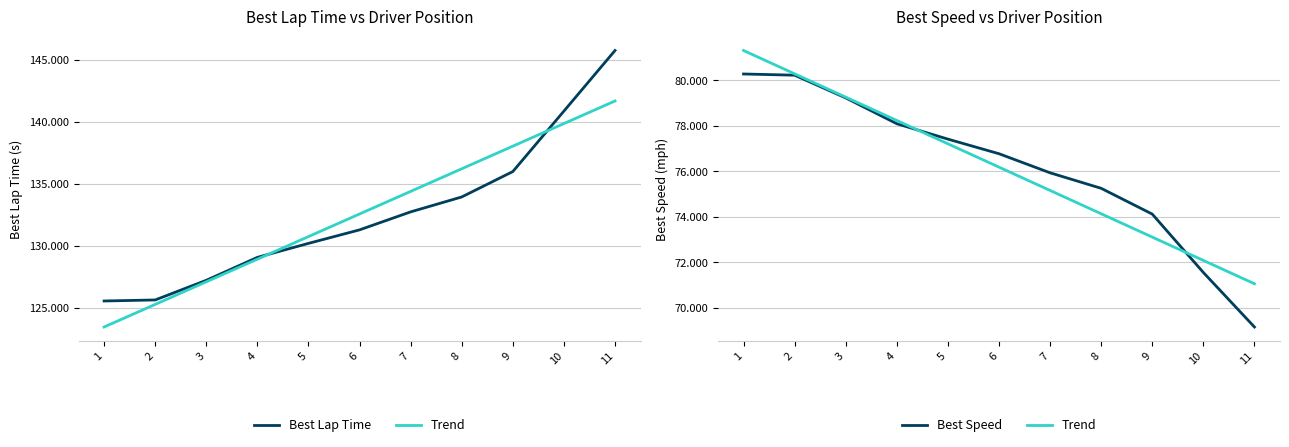

True or false: Trend has more than 1 points higher than both neighbors.

False